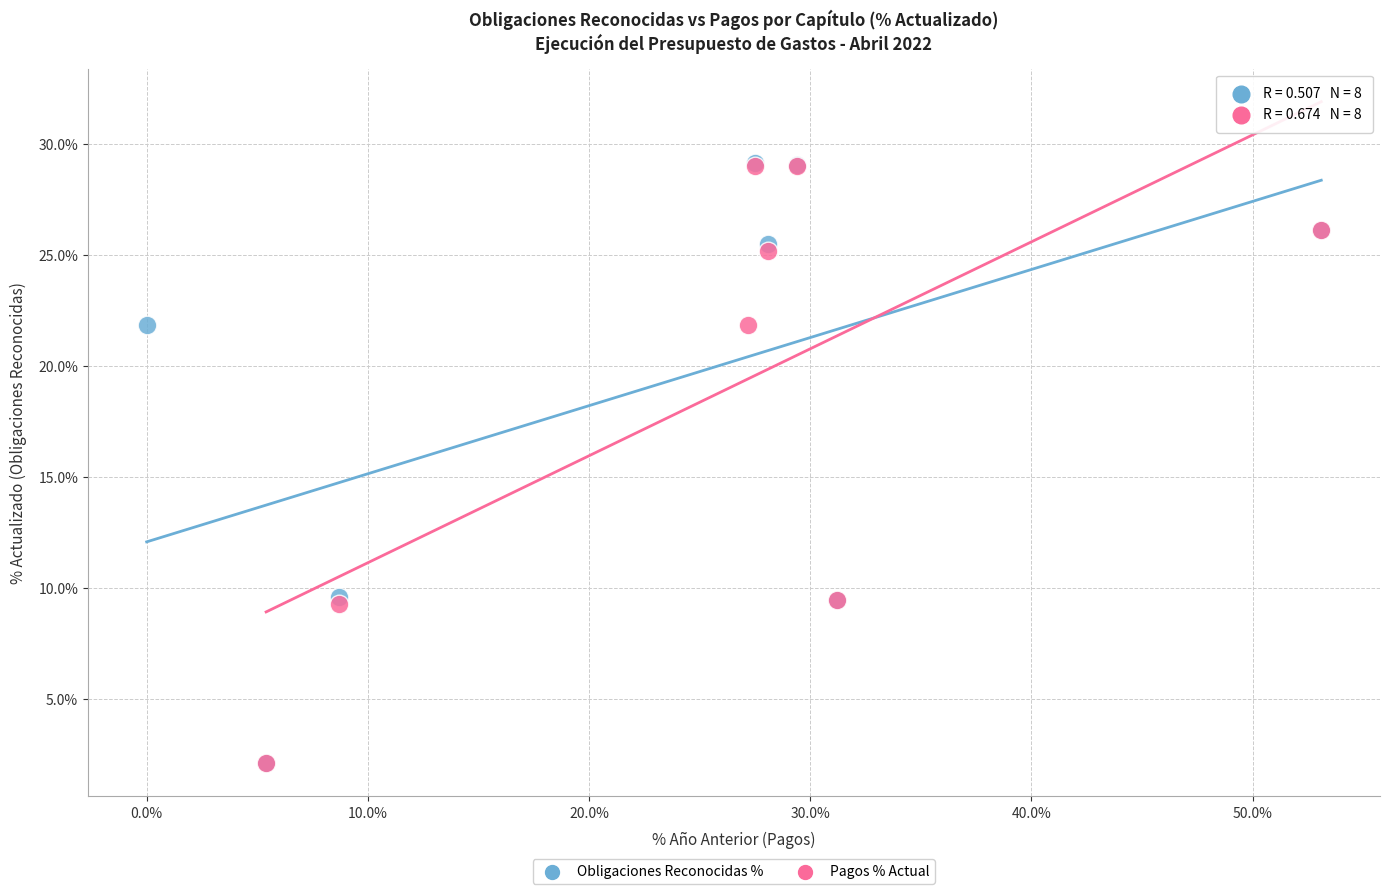

Which series has the largest Y range (max minus min)?

Obligaciones Reconocidas %